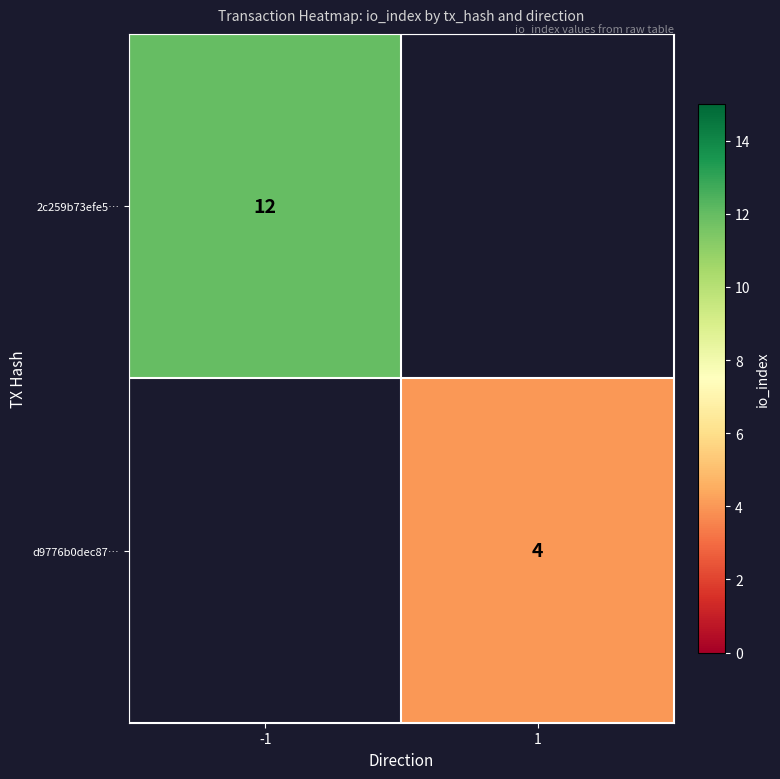

The value of d9776b0dec87… at 1 is 4. True or false?

True